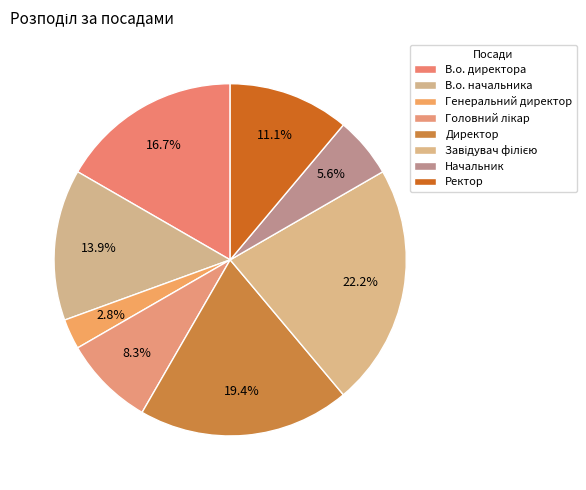

Which category has the biggest portion of the pie?

Завідувач філією